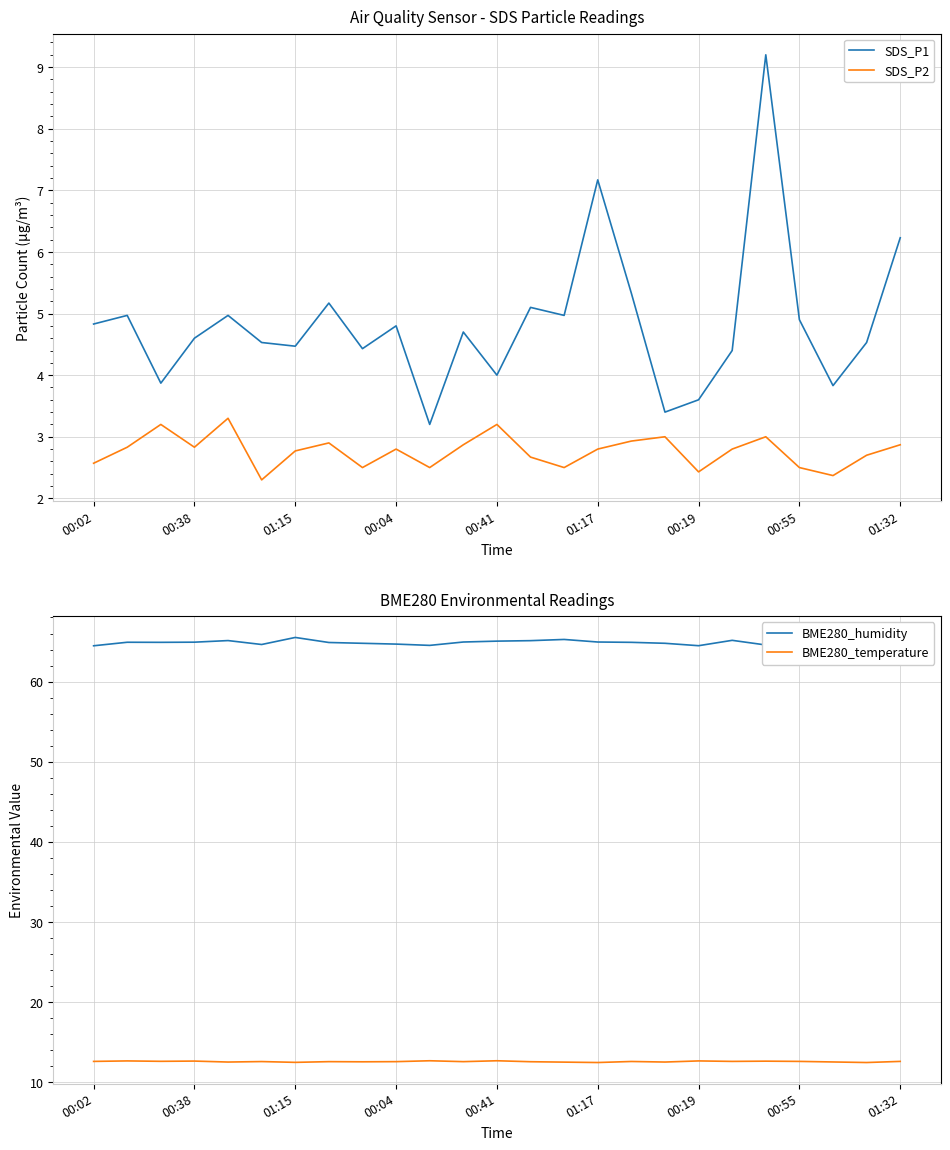

True or false: BME280_temperature and SDS_P1 cross at least once.

False